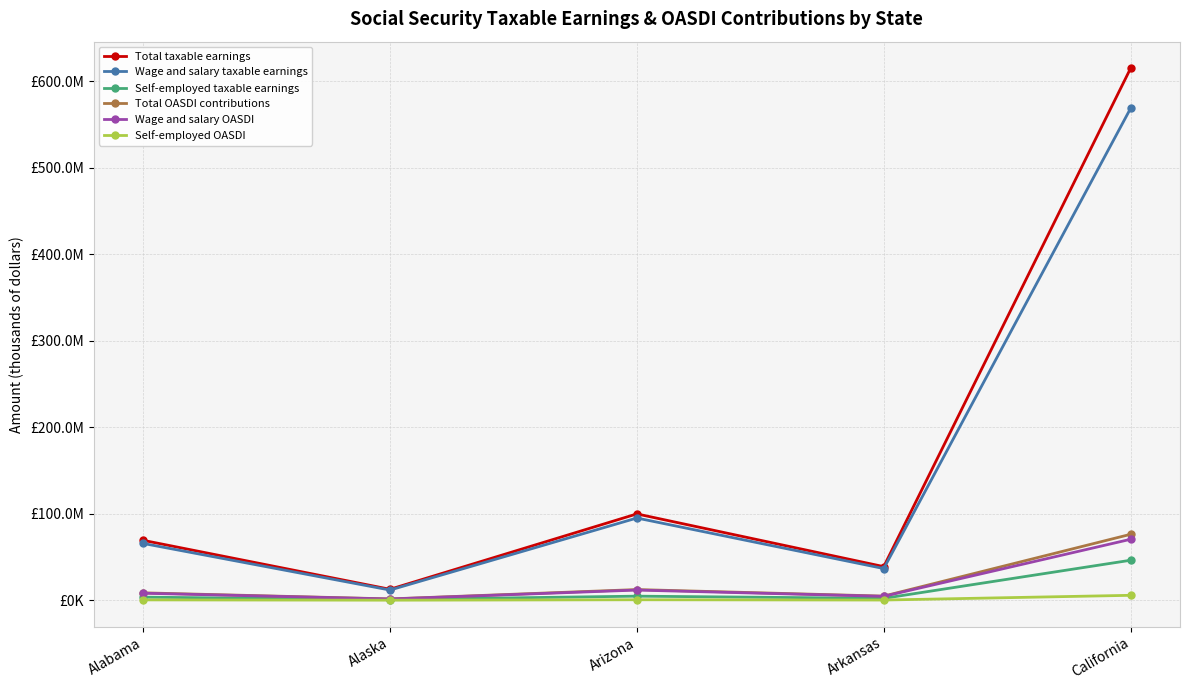

True or false: Wage and salary taxable earnings has more than 0 points higher than both neighbors.

True